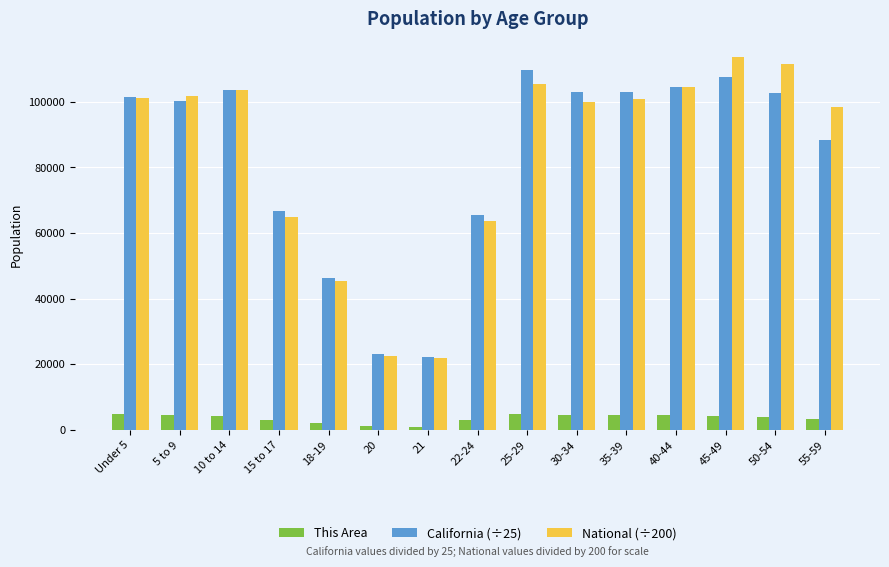

Which series changed the most between 45-49 and 55-59?

California (÷25)